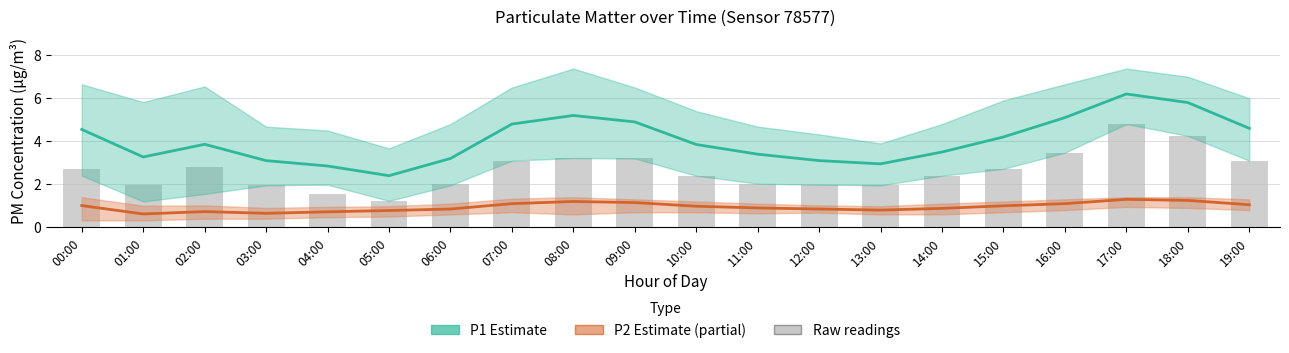

Between 02:00 and 10:00, which series saw the biggest shift?

Raw P1 readings